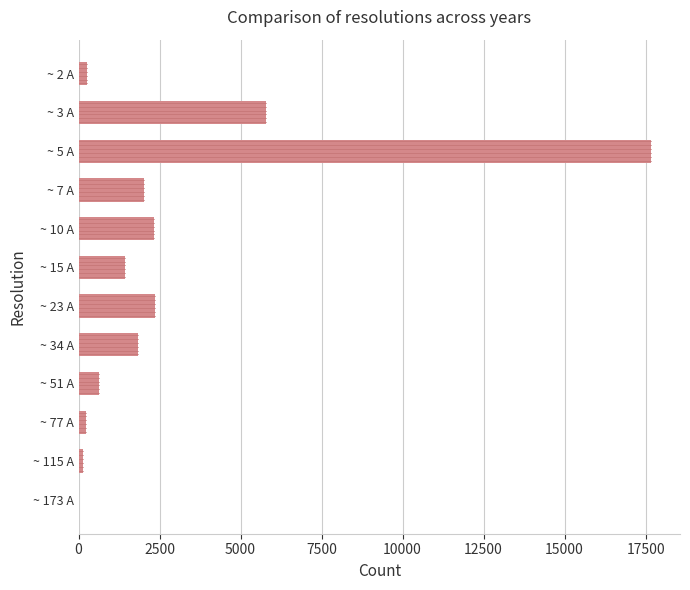

What is the greatest value displayed?

17678